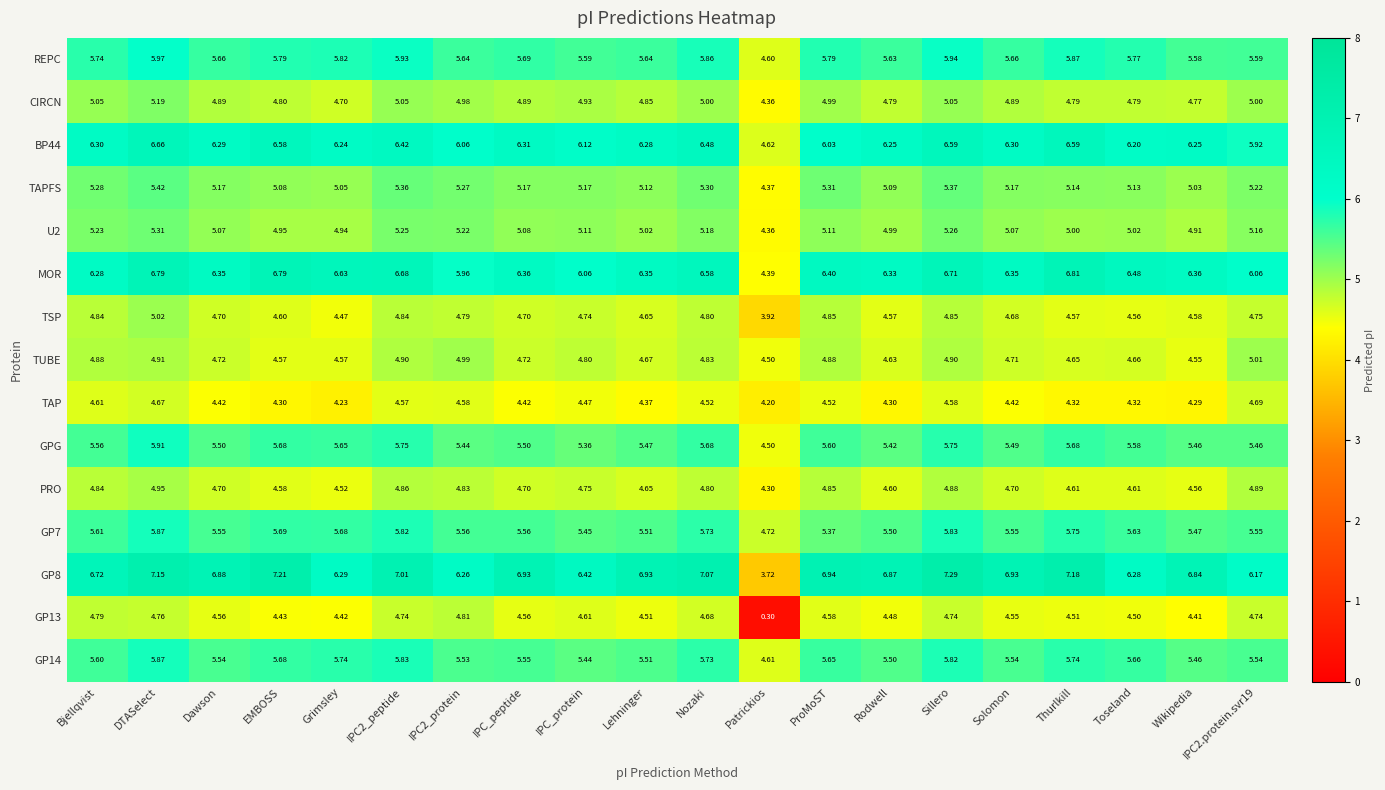

What is the difference between the highest and lowest values at Grimsley?

2.4